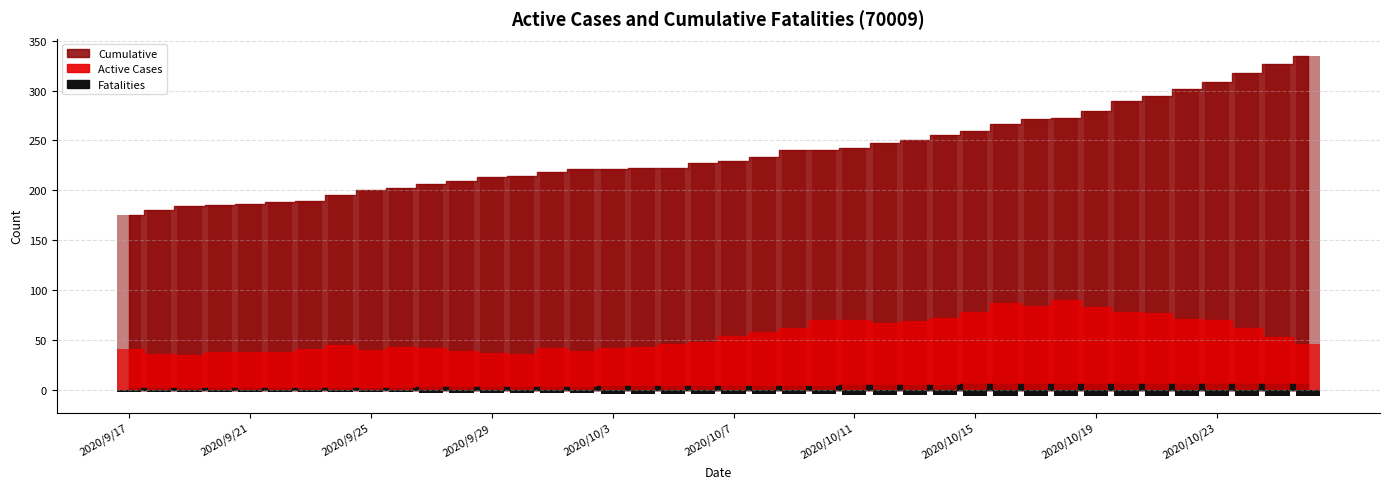

What is the difference between the highest and lowest values at 2020/9/23?

191